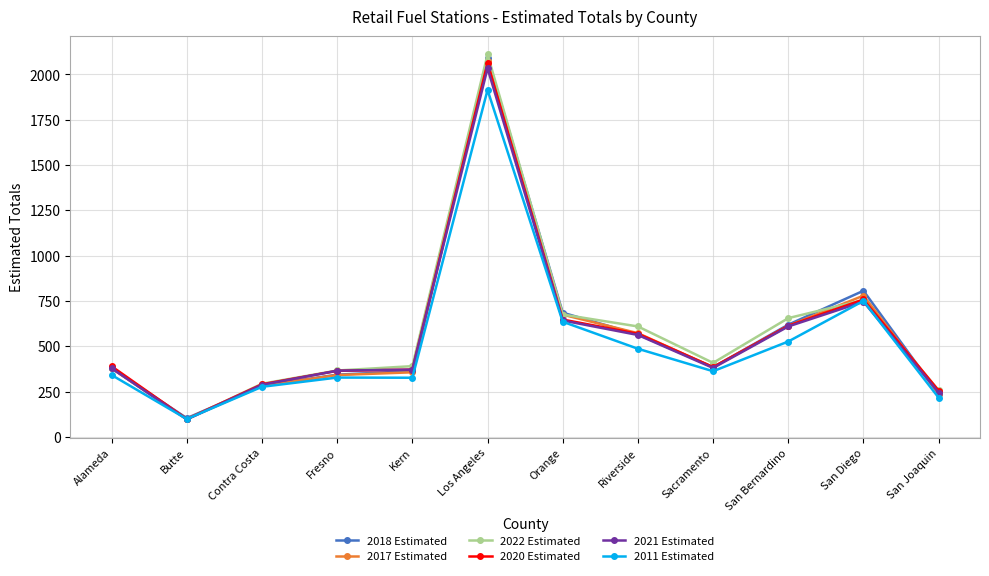

What is the label of the 4th point from the right?

Sacramento